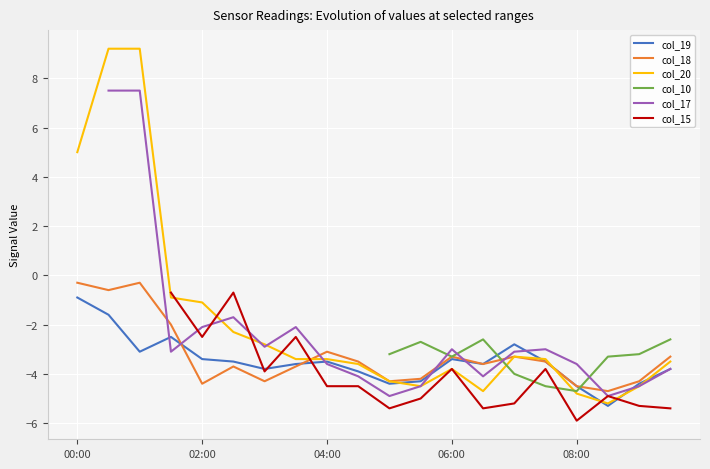

How many times do col_17 and col_15 cross each other?

3